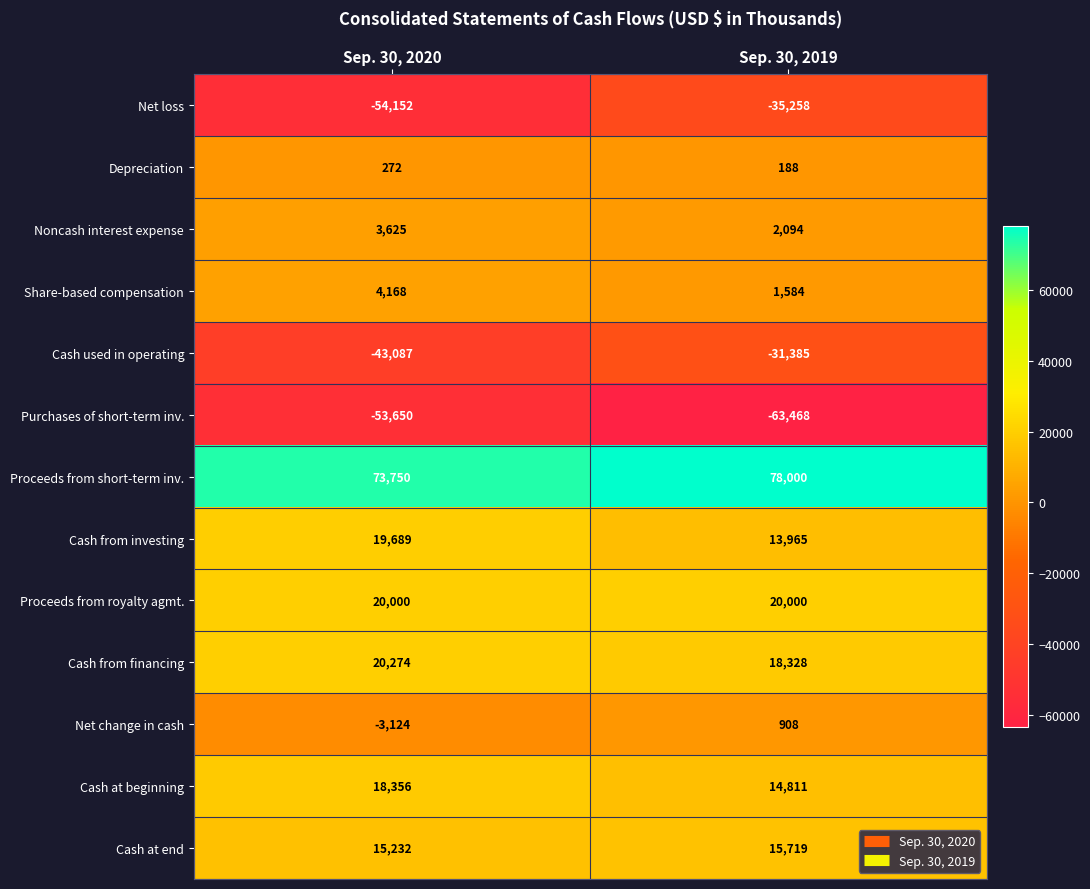

Which series has the largest range (max minus min)?

Net loss